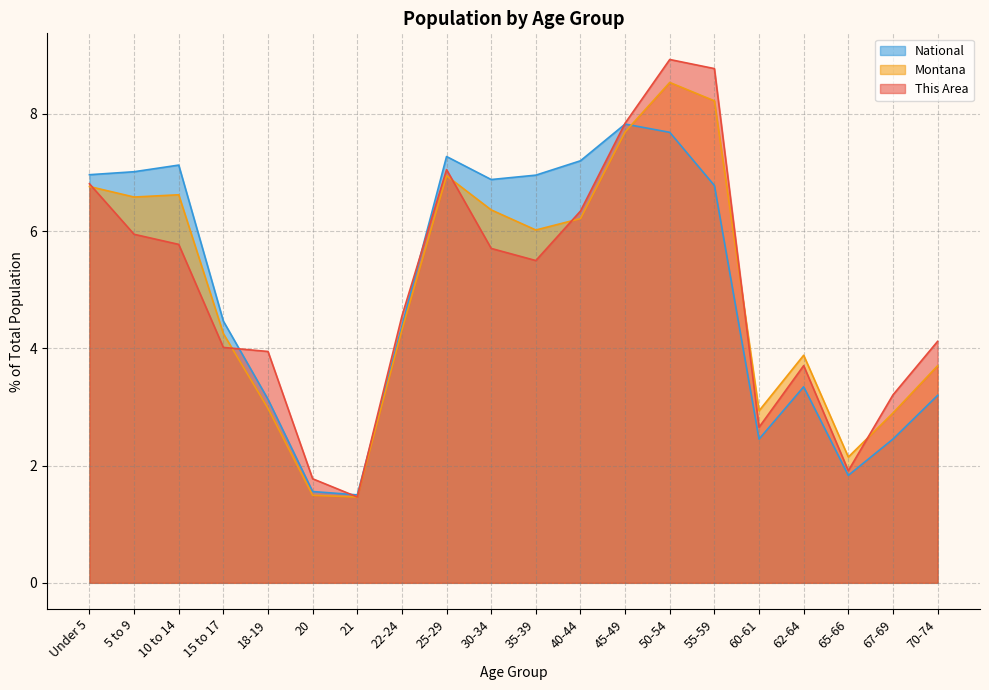

True or false: This Area has more than 2 interior local peaks.

True